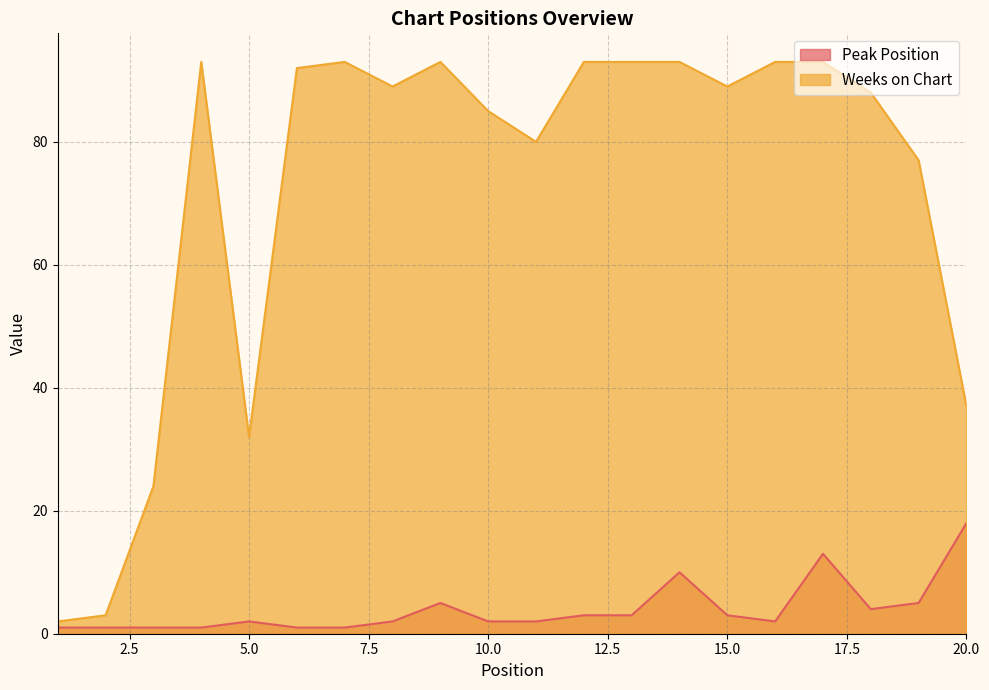

Where is the first local maximum for Peak Position?

5